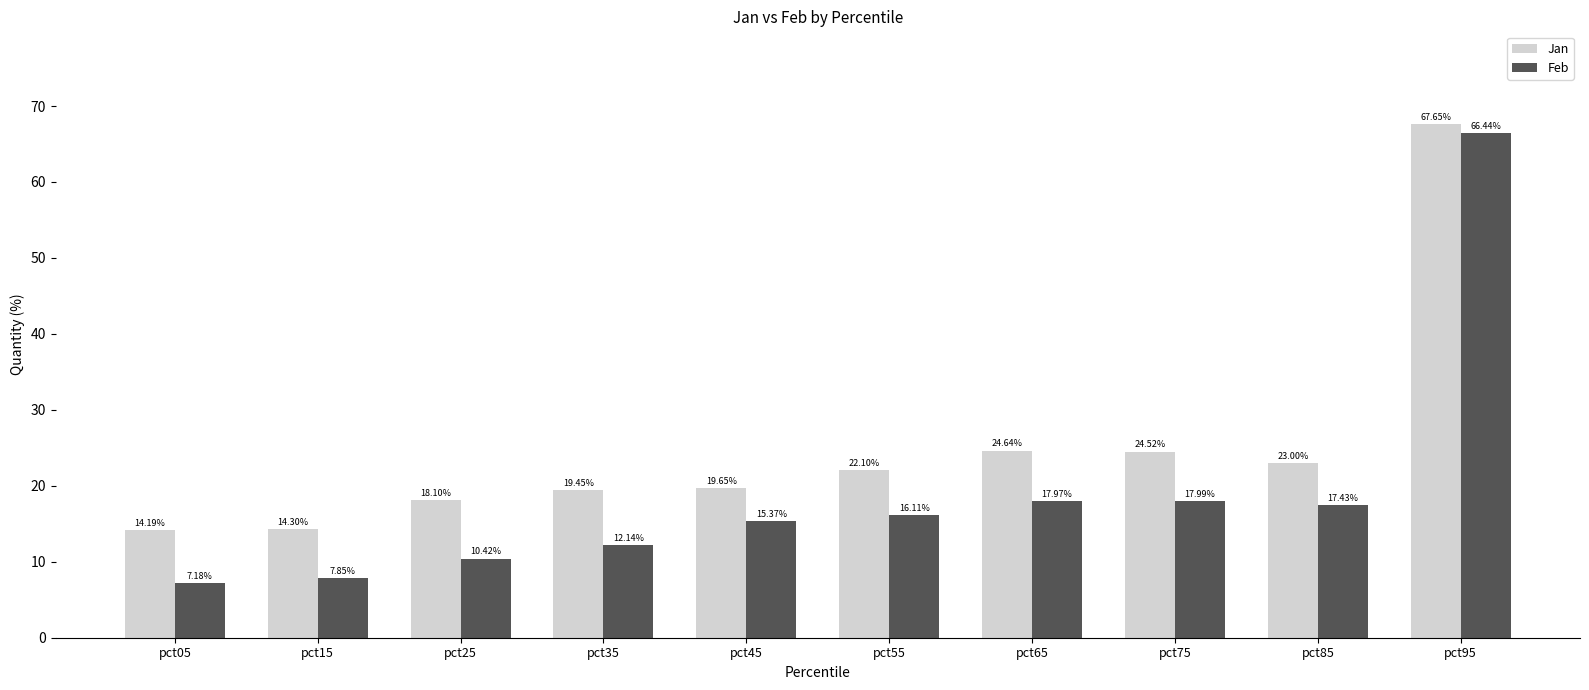

List the labels in order of Jan value, smallest first.

pct05, pct15, pct25, pct35, pct45, pct55, pct85, pct75, pct65, pct95